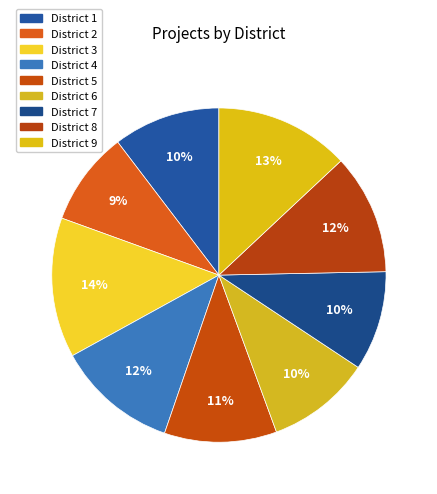

To the nearest percent, what is the average slice percentage?

11%